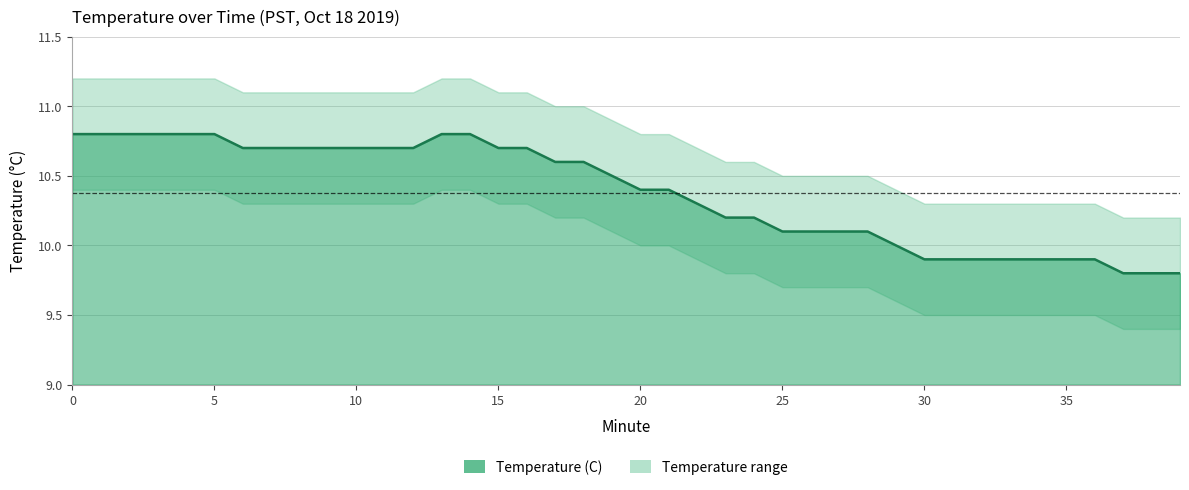

List the series in order of their peak value, lowest first.

Lower bound, Temperature (C), Upper bound